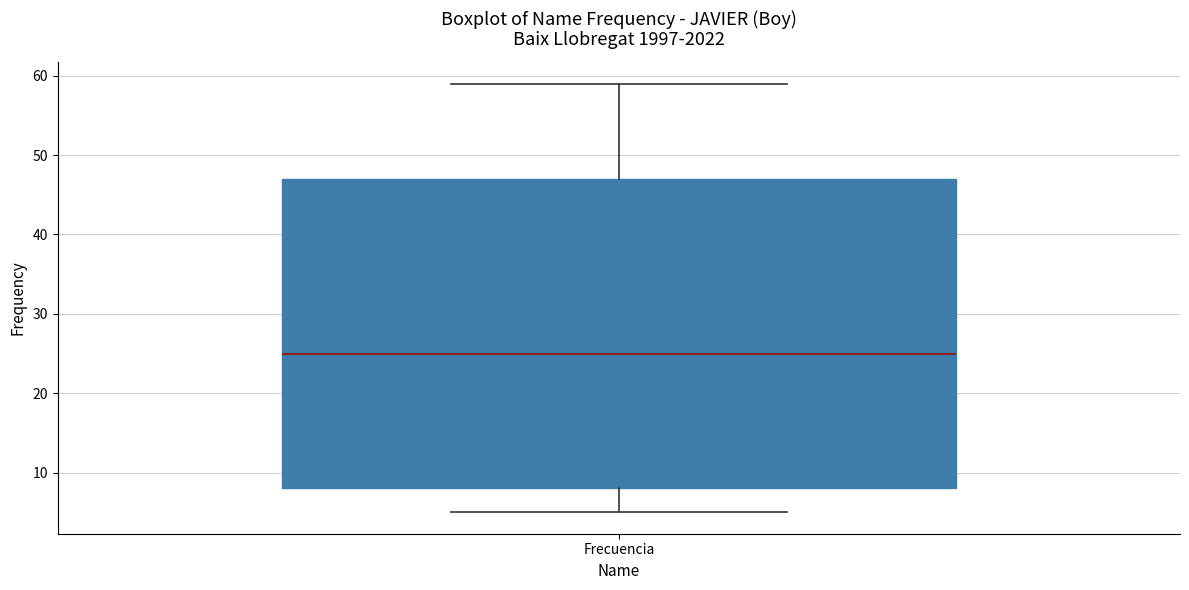

Where does the median line of the box for Frecuencia sit on the y-axis? The values are not printed on the chart, so give them approximately, as read against the axis.

25